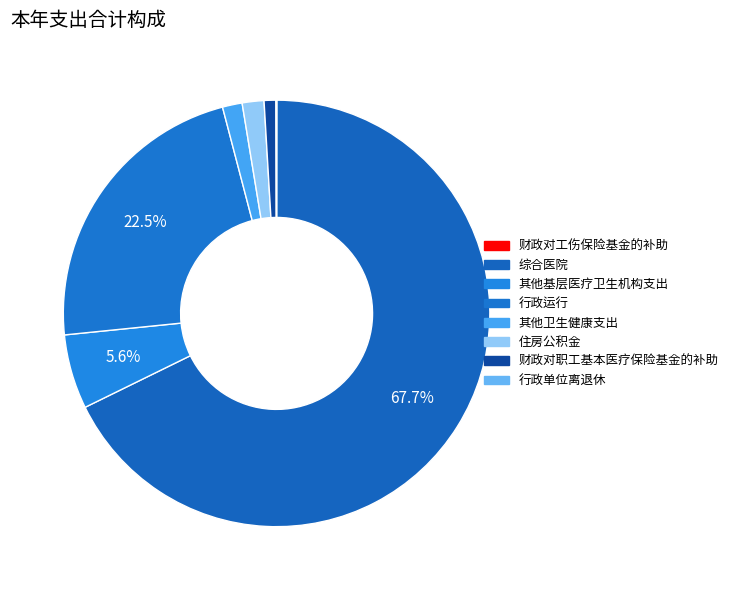

Which slice is the smallest?

财政对工伤保险基金的补助